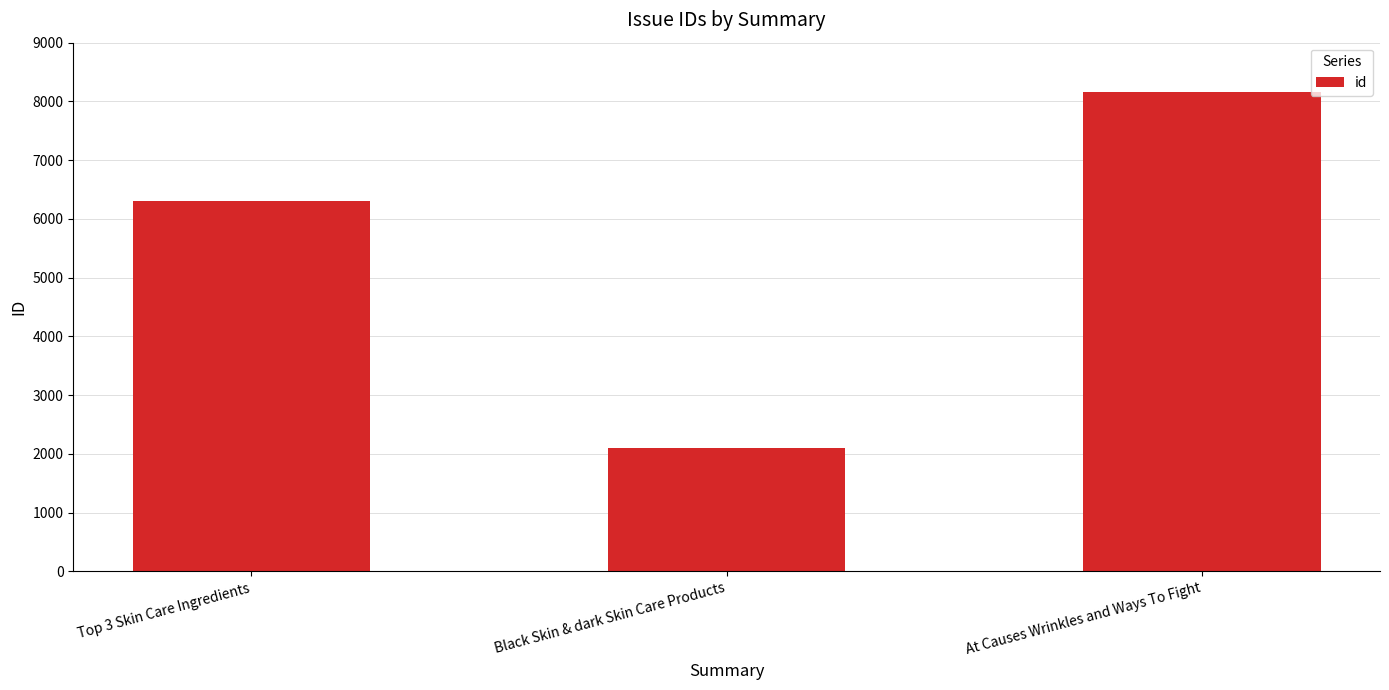

List the labels in order of value, smallest first.

Black Skin & dark Skin Care Products, Top 3 Skin Care Ingredients, At Causes Wrinkles and Ways To Fight